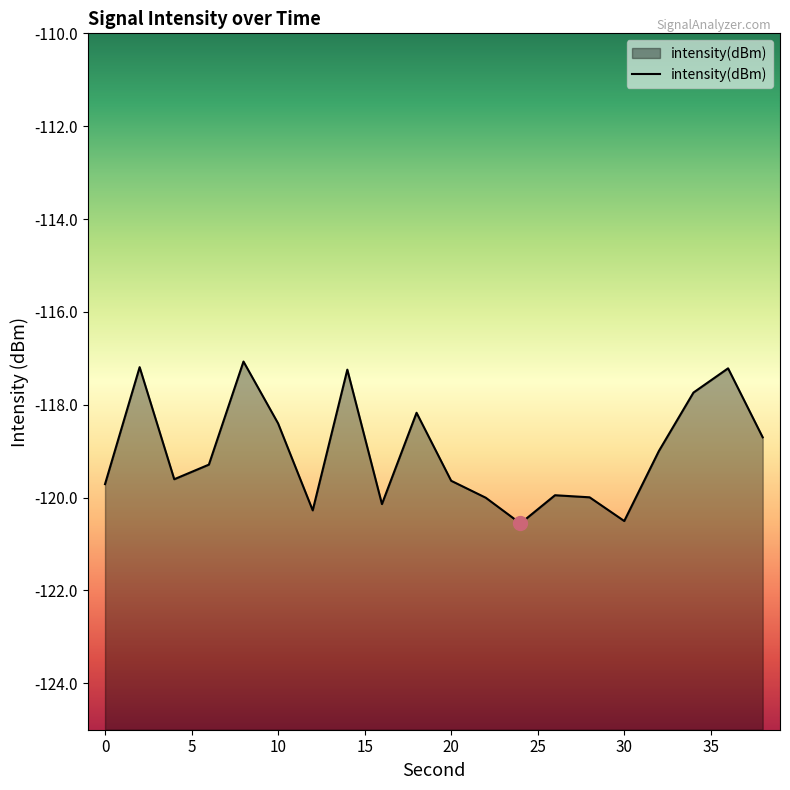

How many points are higher than both their immediate neighbors (excluding endpoints)?

6